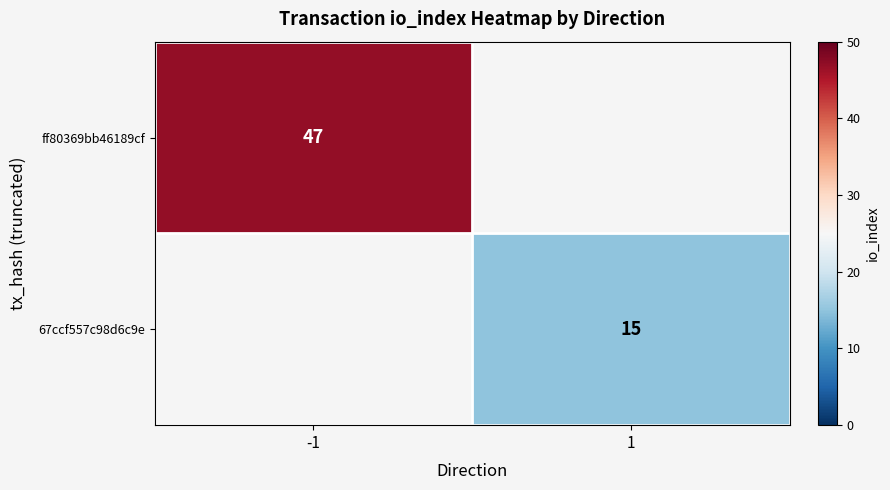

The value of ff80369bb46189cf at -1 is 47. True or false?

True